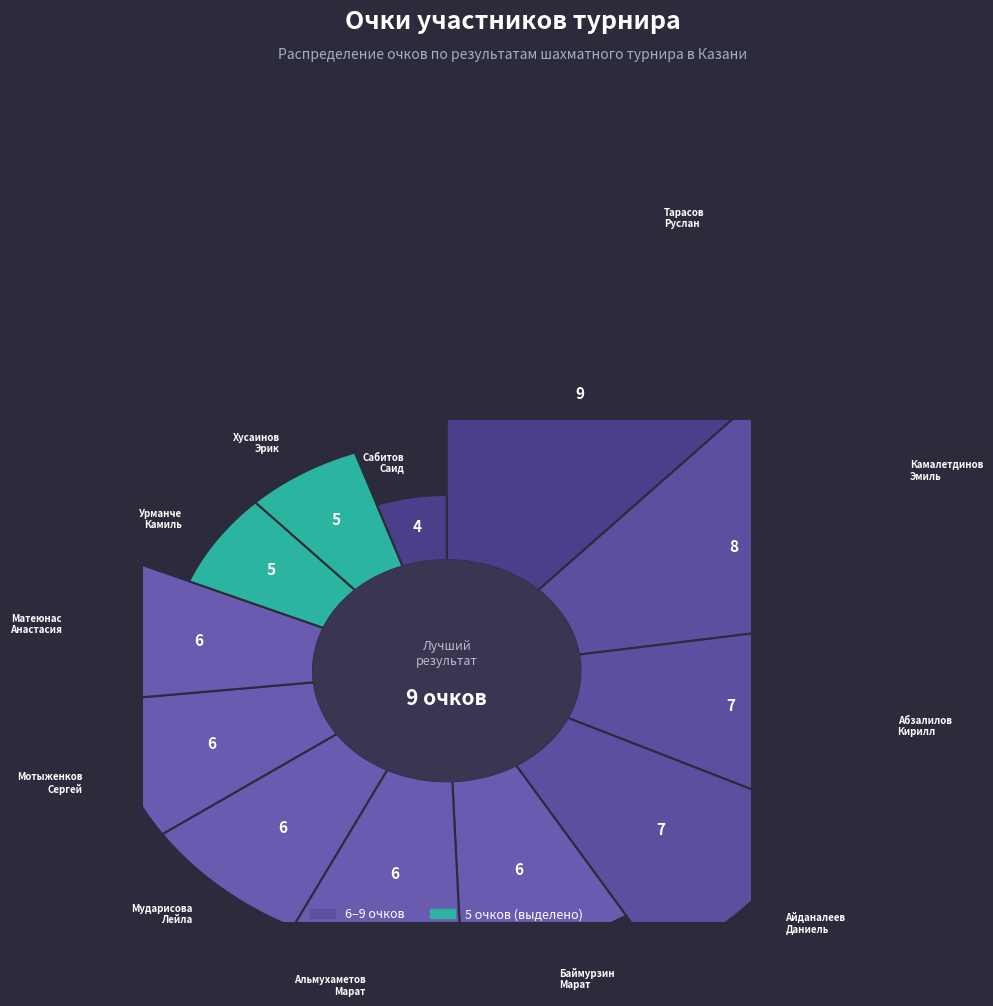

Is it true that Айданалеев Даниель is 18% of the pie?

False